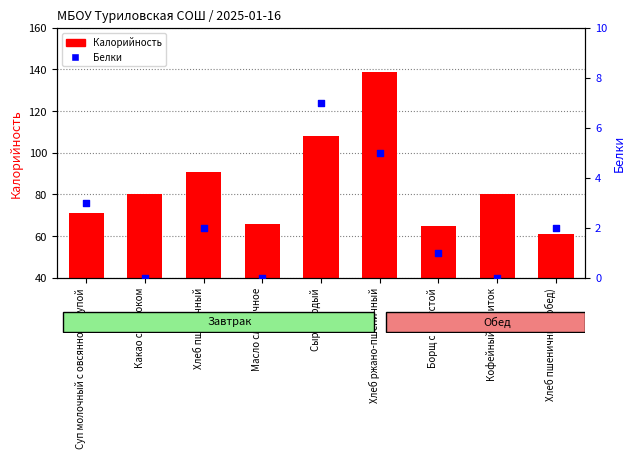

Which series contains the lowest Y value?

Белки